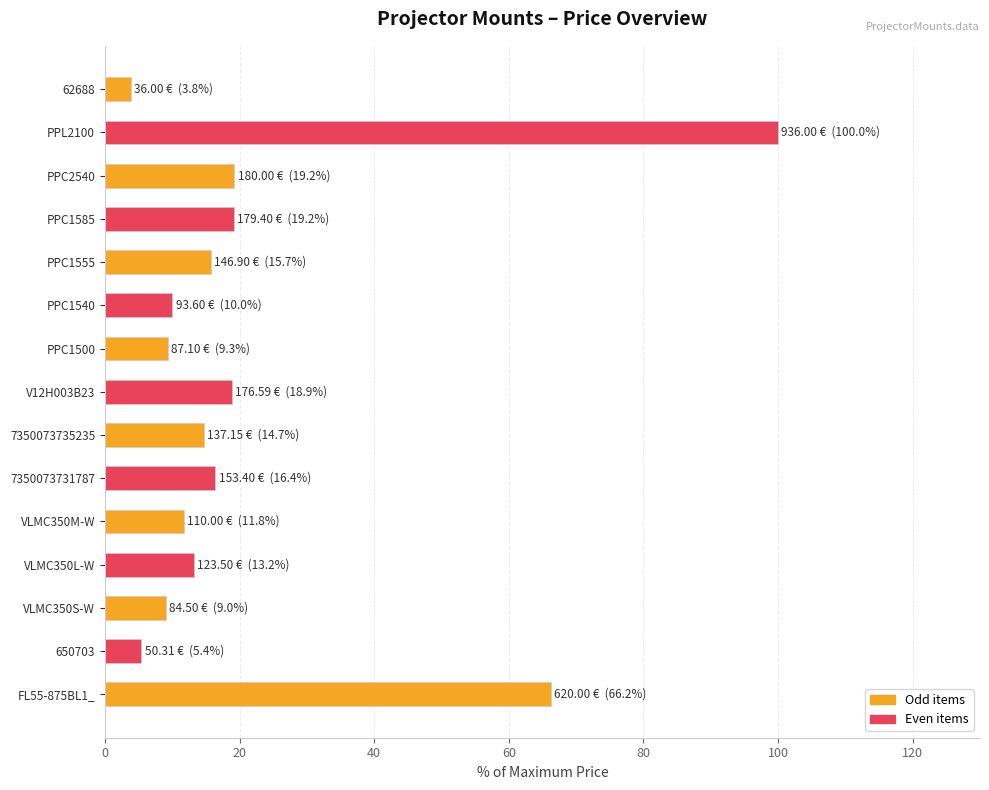

What is the average value?

22.2